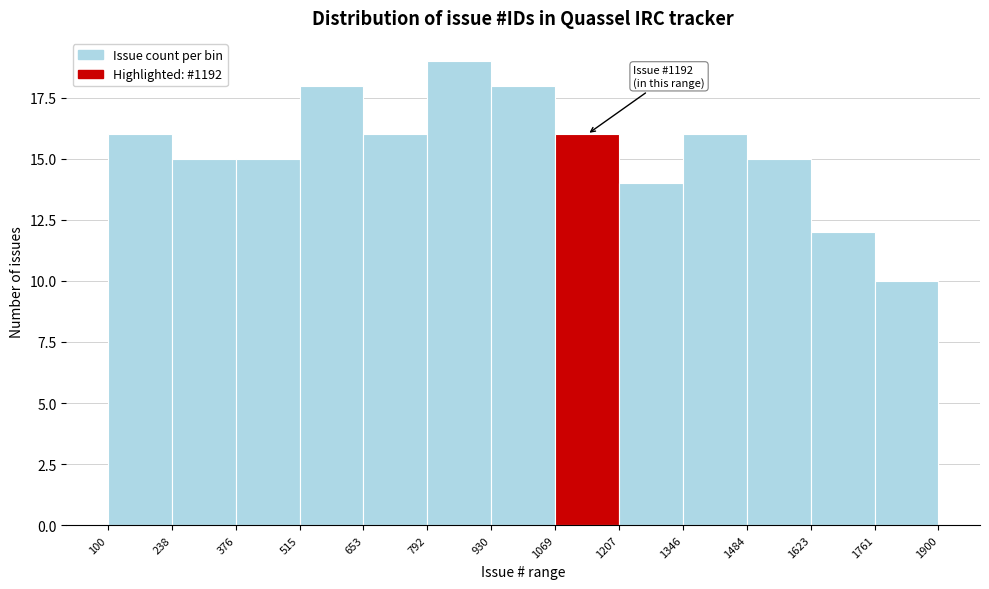

Over which range of the x-axis is the bar tallest?

792 to 930